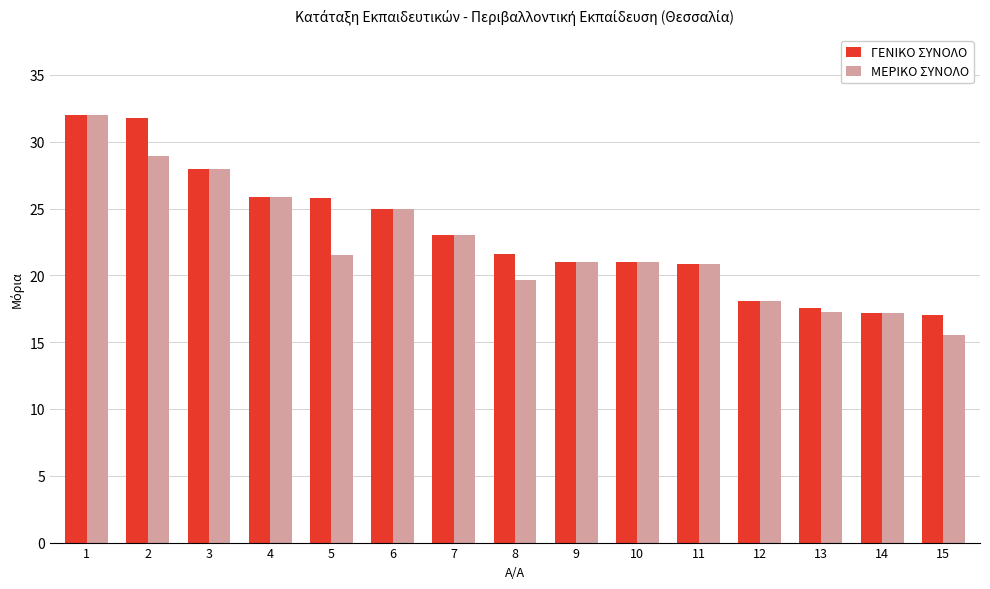

What are all the series names shown in the legend?

ΓΕΝΙΚΟ ΣΥΝΟΛΟ, ΜΕΡΙΚΟ ΣΥΝΟΛΟ